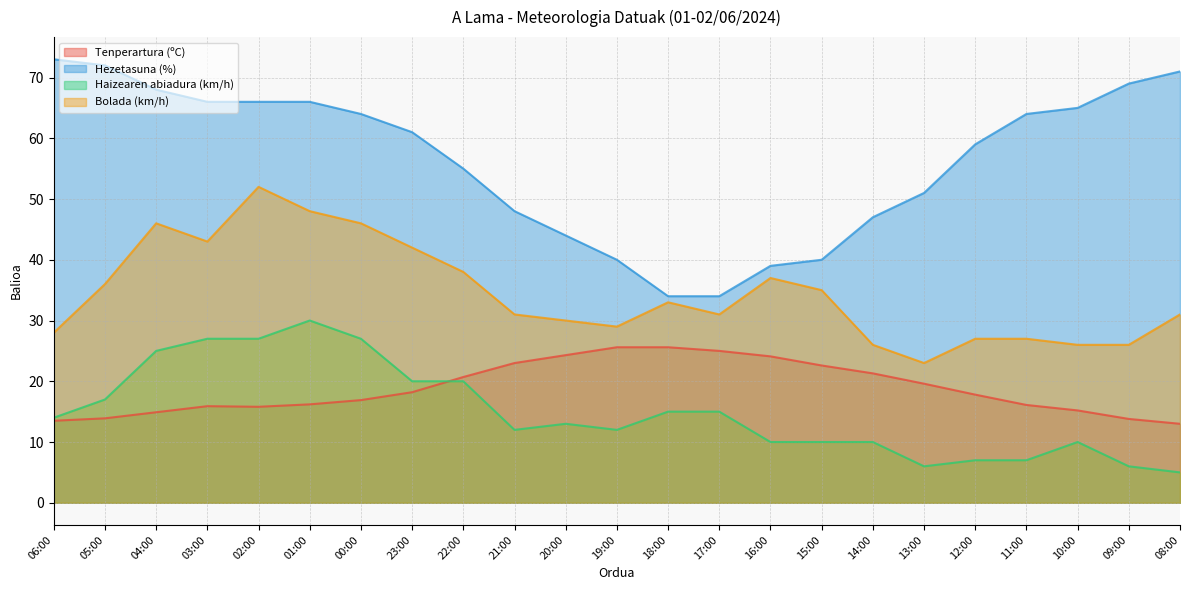

How many data points in Tenperartura (ºC) are less than 17?

11